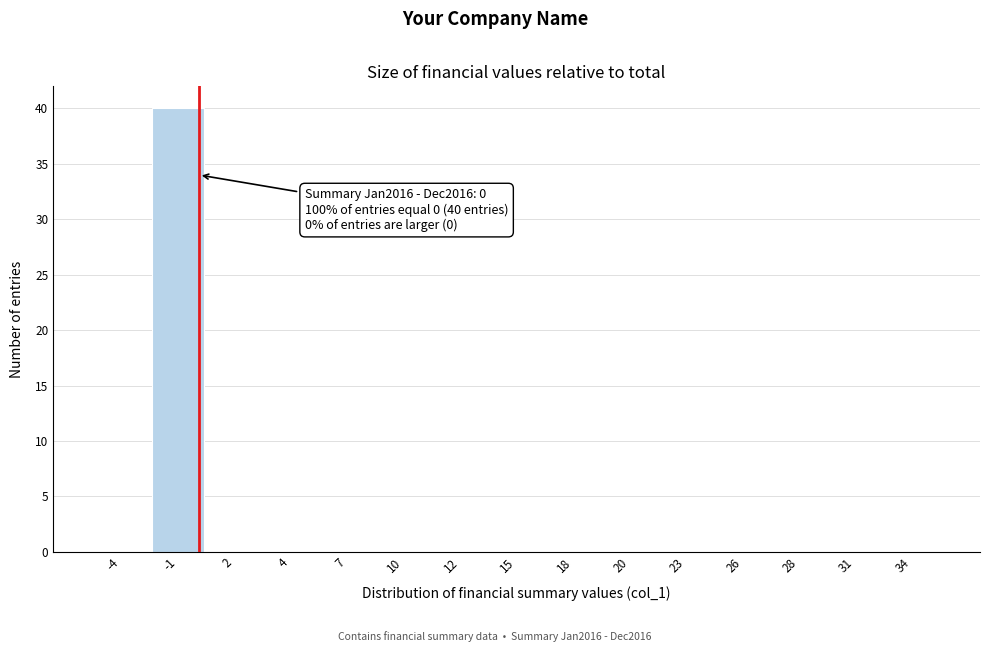

Which range on the x-axis has the tallest bar?

-2.5 to 0.5